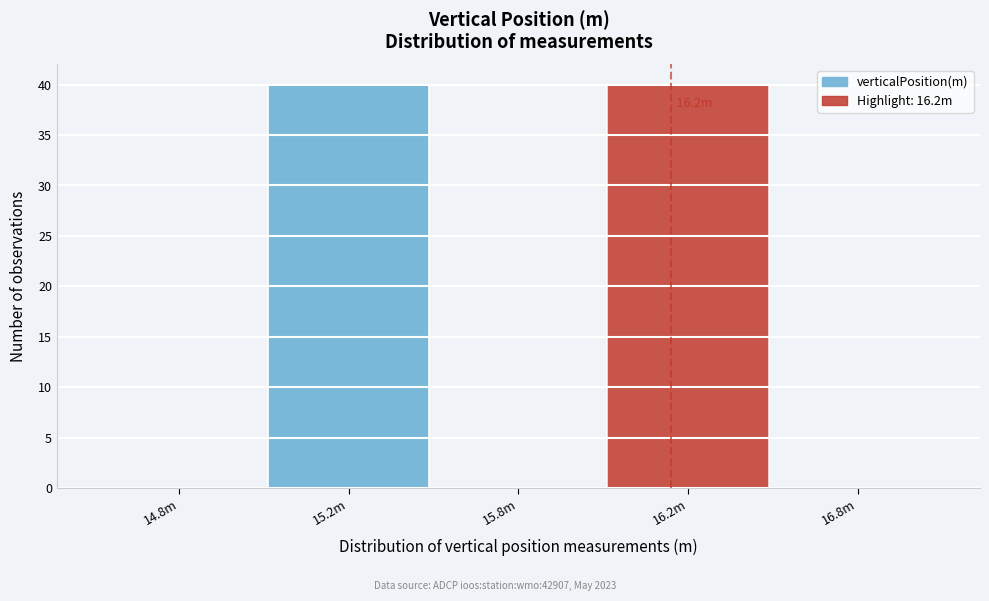

Reading left to right, extract all data points from this chart.

14.8m=0	15.2m=40	15.8m=0	16.2m=40	16.8m=0